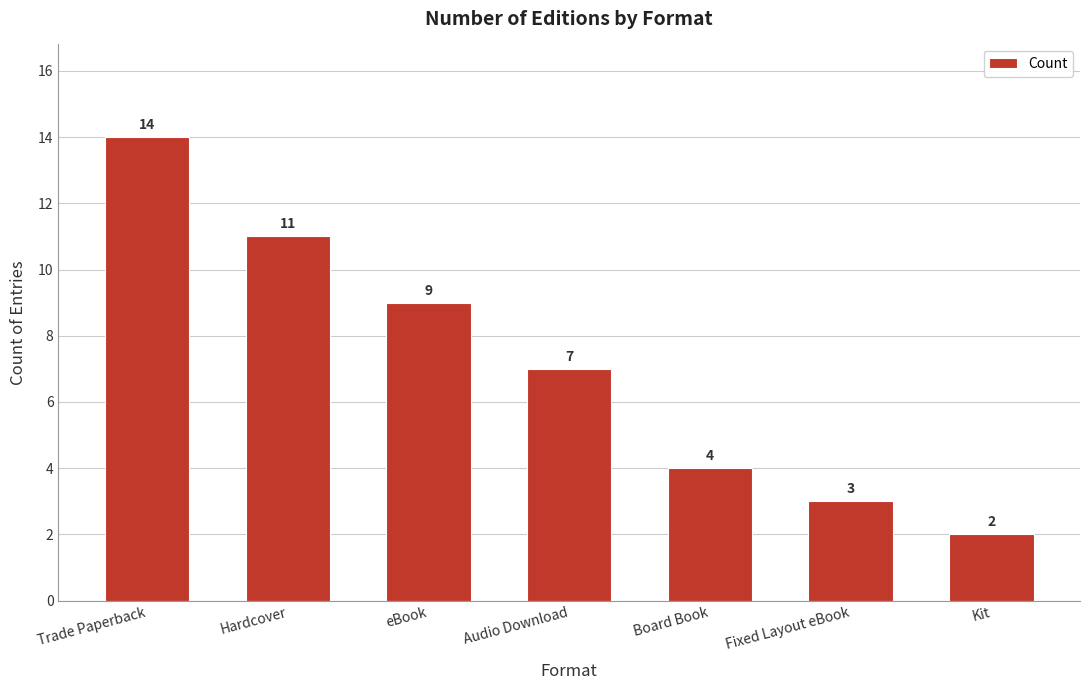

Approximately how many times larger is the value at eBook compared to Kit?

4.5